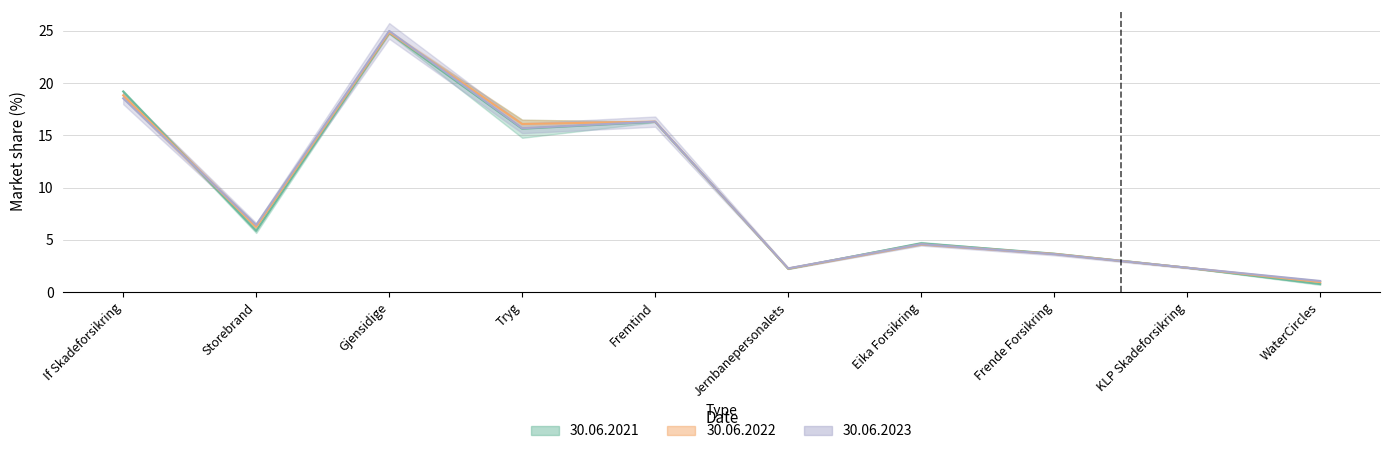

Does the chart display data point markers on the line(s)?

No